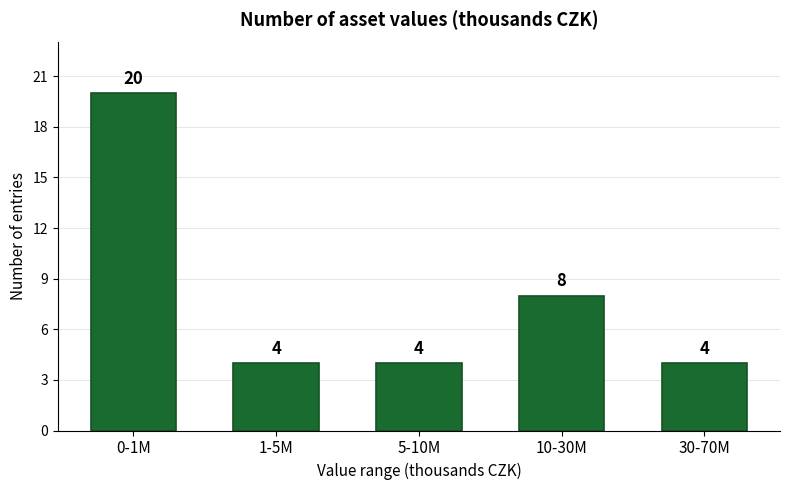

Reading right to left, transcribe all the data shown in this chart.

4	8	4	4	20